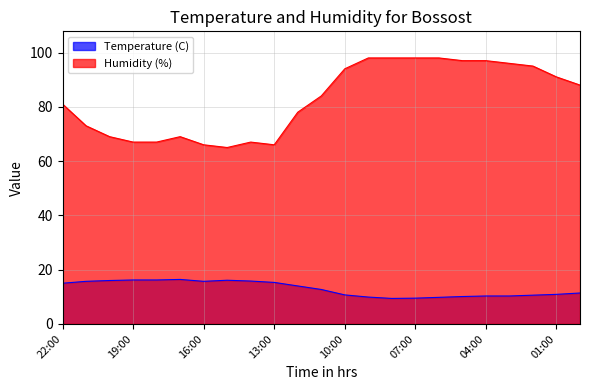

Rank the series at 10:00 from highest to lowest value.

Humidity (%), Temperature (C)